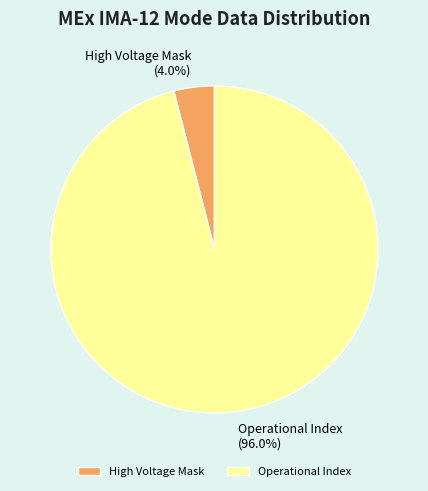

Which category accounts for the majority?

Operational Index